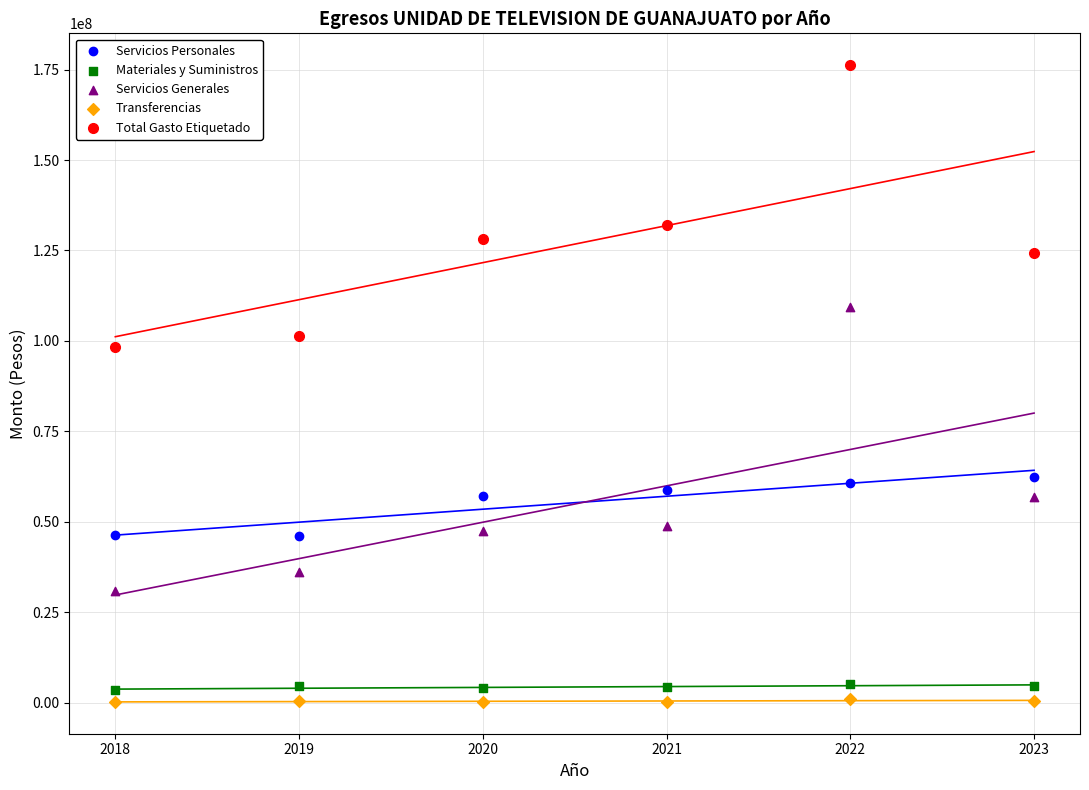

Across all data points, what is the range of X values (max minus min)?

5.0